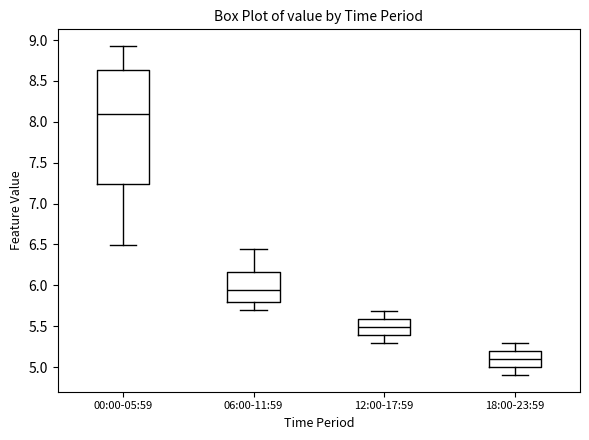

Which box's median line is the lowest?

18:00-23:59